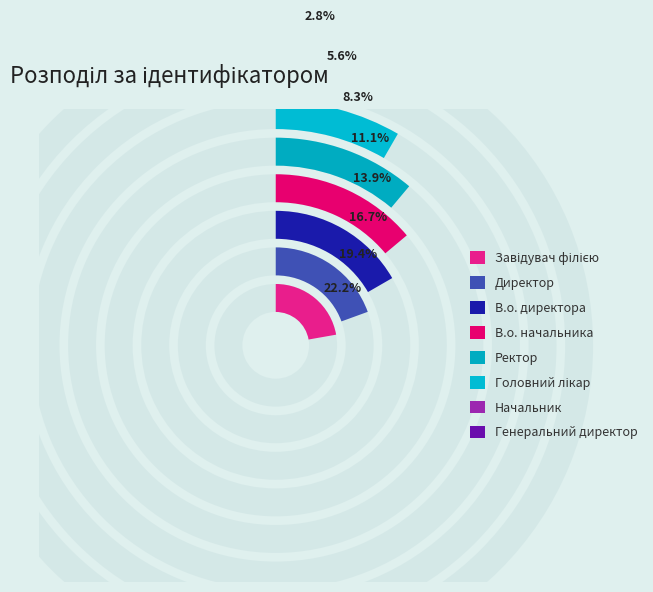

What is the change in value from Директор to Начальник?

-5